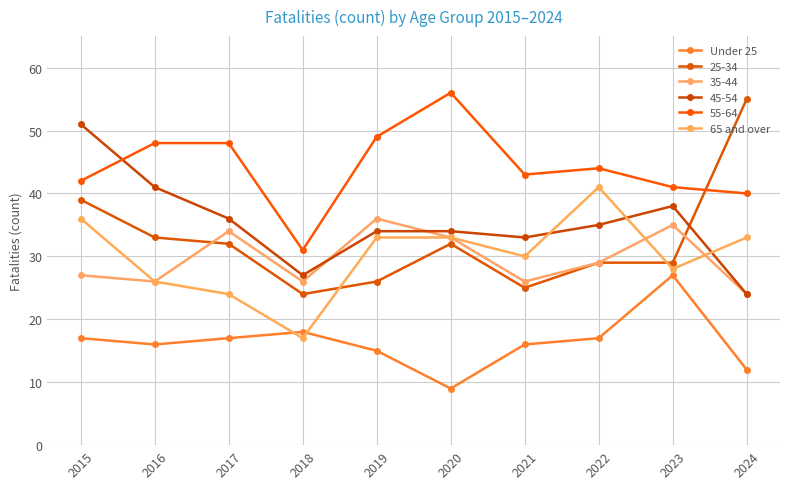

What is the value of the Under 25 point at the 6th from the left?

9